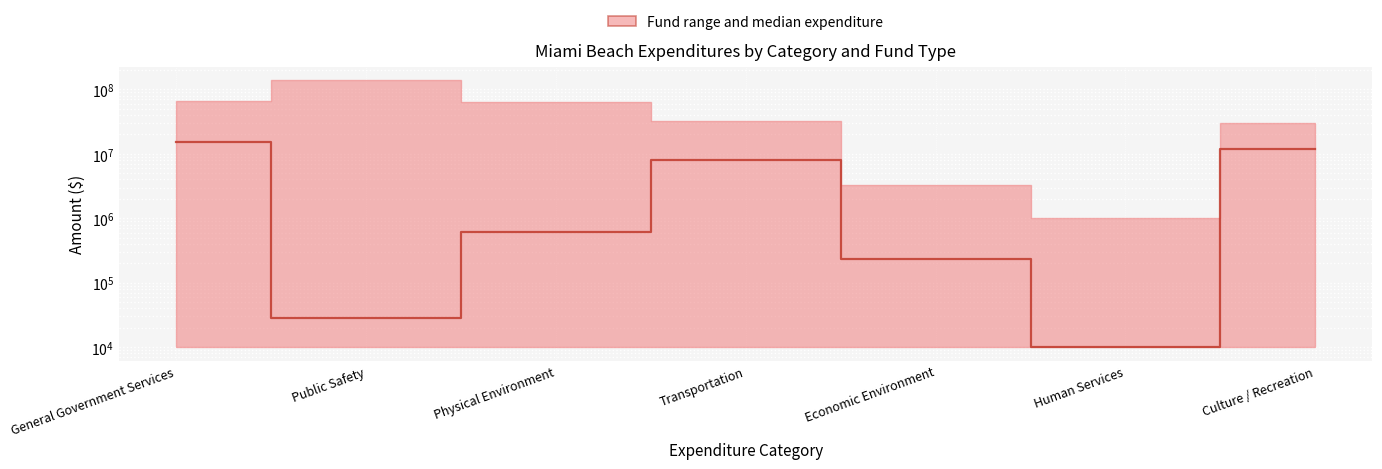

True or false: the data has more than 2 interior local peaks.

False